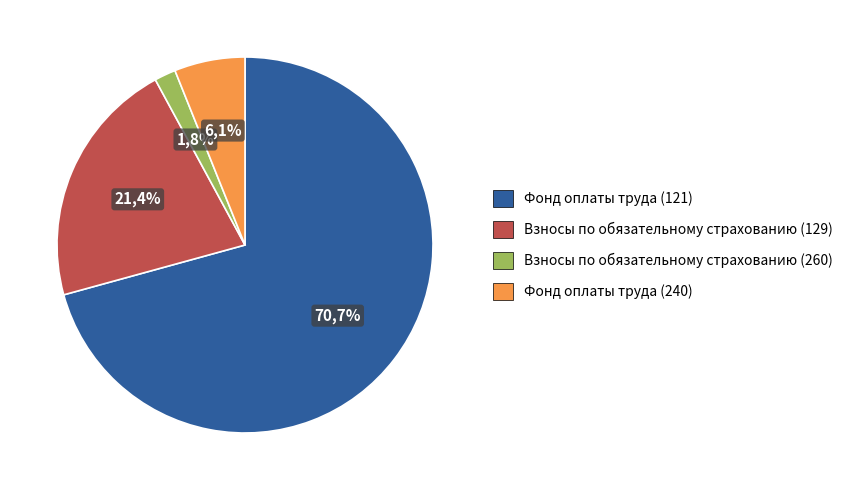

What percentage is the Взносы по обязательному страхованию (260) slice, to the nearest percent?

2%